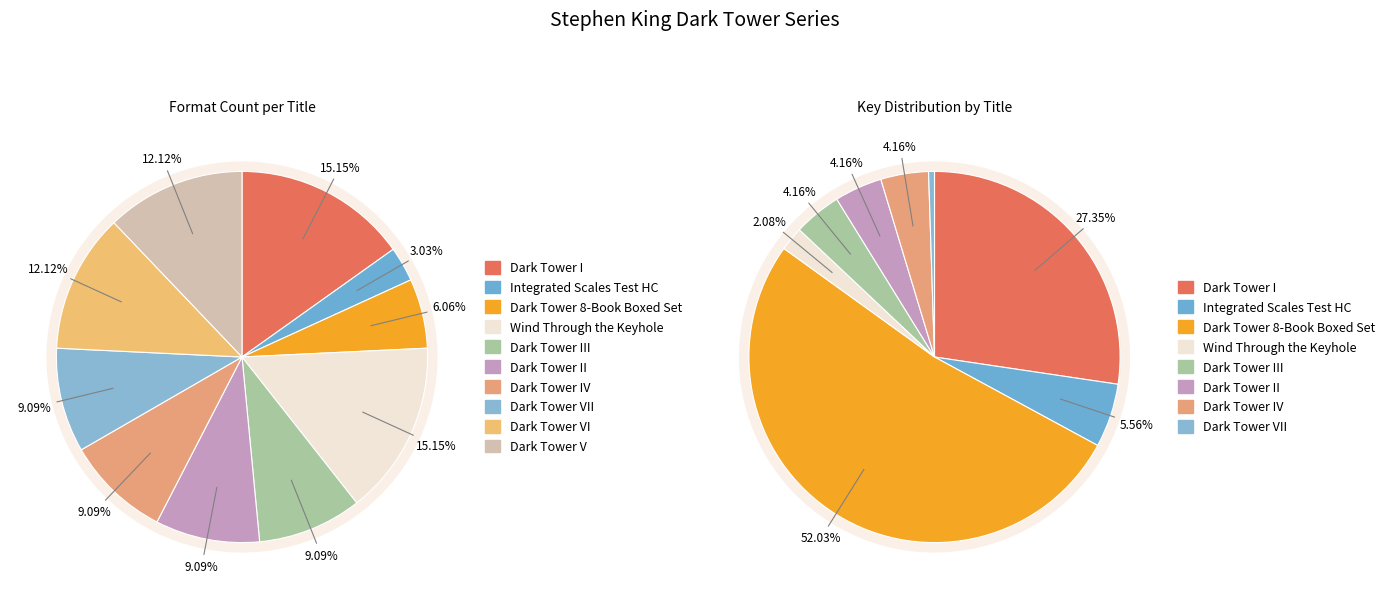

Rank the categories by value from highest to lowest.

Dark Tower I, Wind Through the Keyhole, Dark Tower VI, Dark Tower V, Dark Tower III, Dark Tower II, Dark Tower IV, Dark Tower VII, Dark Tower 8-Book Boxed Set, Integrated Scales Test HC